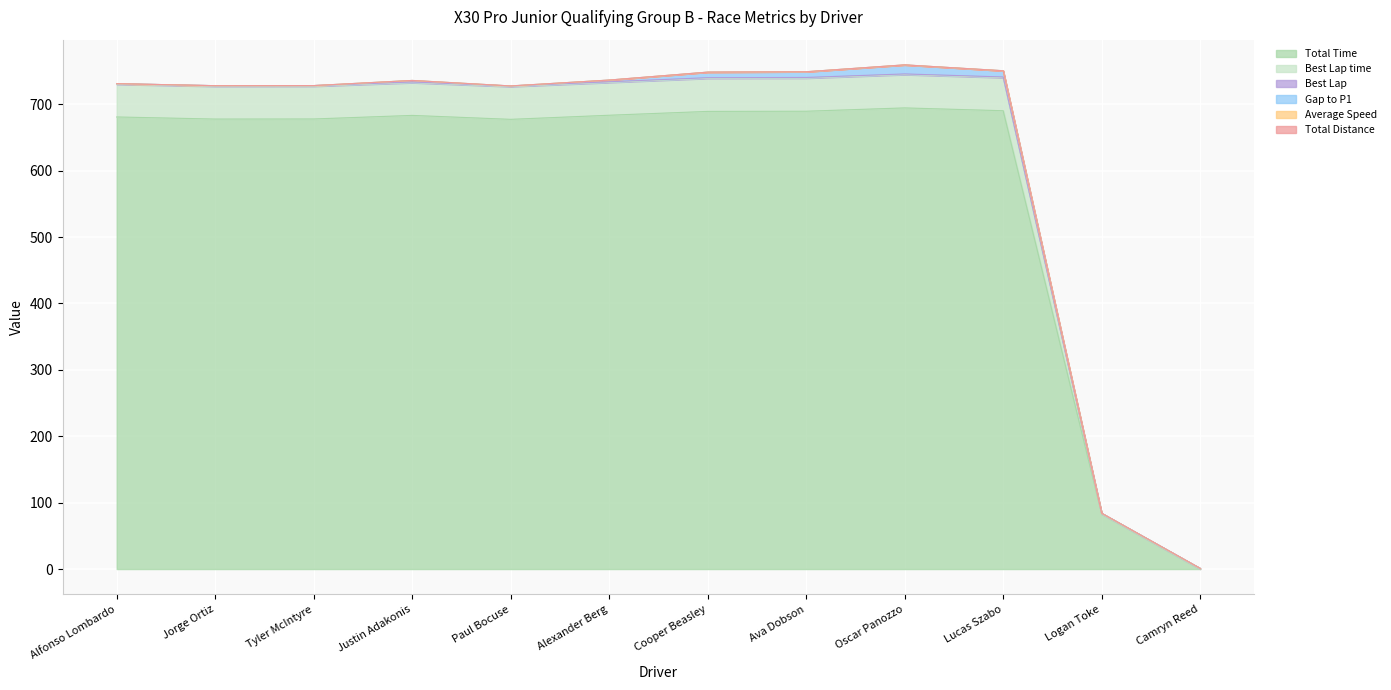

Where is Total Time nearest to the value 347?

Logan Toke